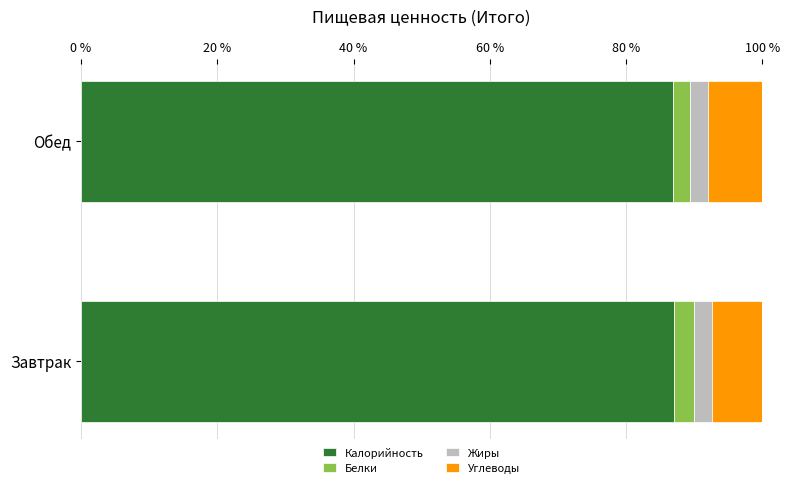

What is the total value across all series at Обед?

100.0